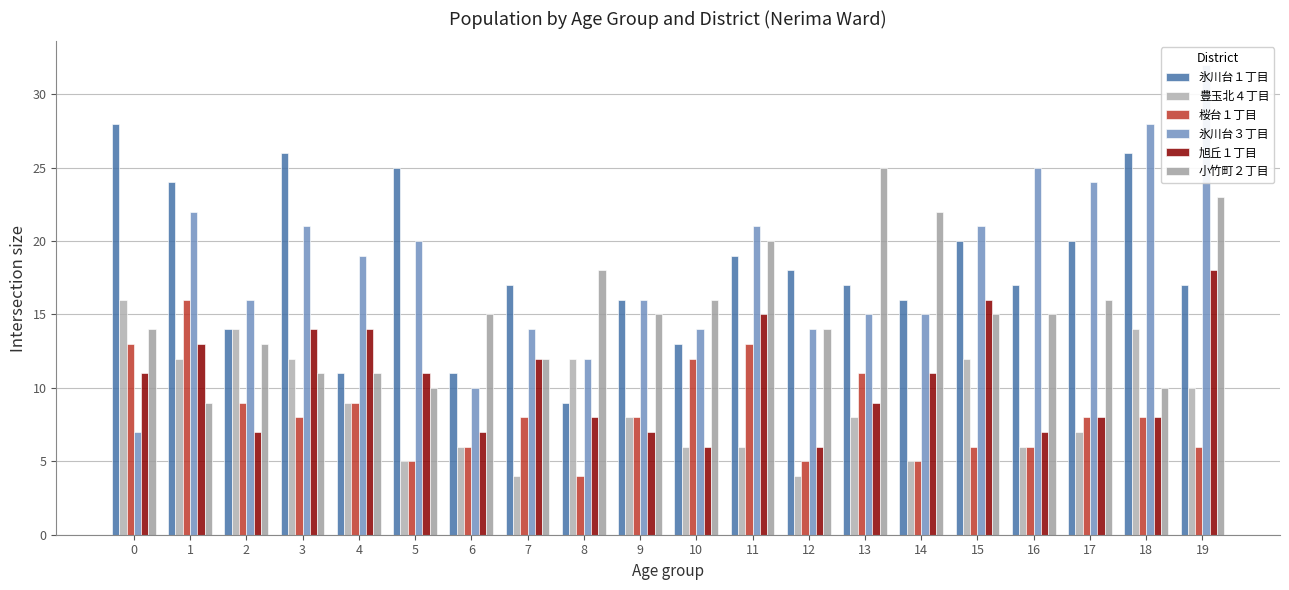

Reading left to right, list all the values displayed in this chart.

氷川台１丁目: 28	24	14	26	11	25	11	17	9	16	13	19	18	17	16	20	17	20	26	17
豊玉北４丁目: 16	12	14	12	9	5	6	4	12	8	6	6	4	8	5	12	6	7	14	10
桜台１丁目: 13	16	9	8	9	5	6	8	4	8	12	13	5	11	5	6	6	8	8	6
氷川台３丁目: 7	22	16	21	19	20	10	14	12	16	14	21	14	15	15	21	25	24	28	32
旭丘１丁目: 11	13	7	14	14	11	7	12	8	7	6	15	6	9	11	16	7	8	8	18
小竹町２丁目: 14	9	13	11	11	10	15	12	18	15	16	20	14	25	22	15	15	16	10	23